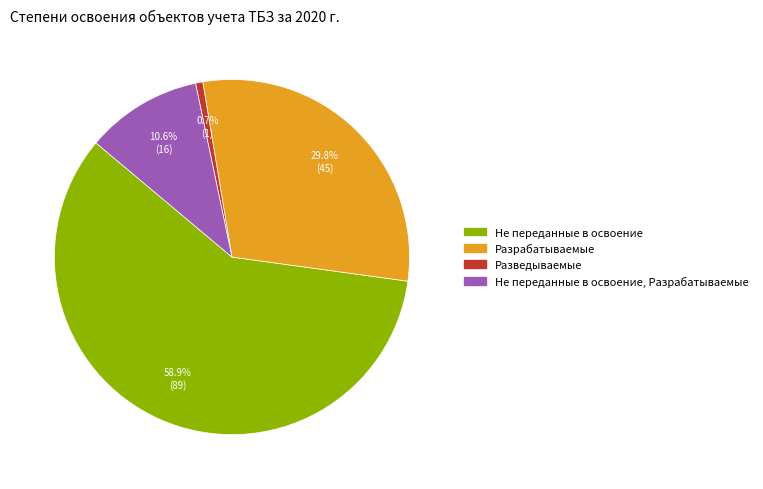

Between Разрабатываемые and Не переданные в освоение, which is larger?

Не переданные в освоение